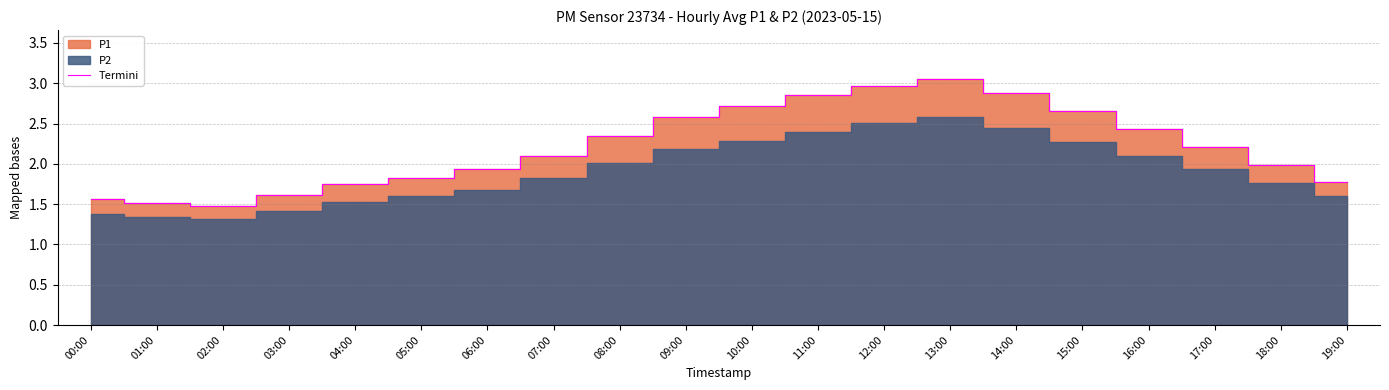

What is the label of the 2nd point from the left?

01:00